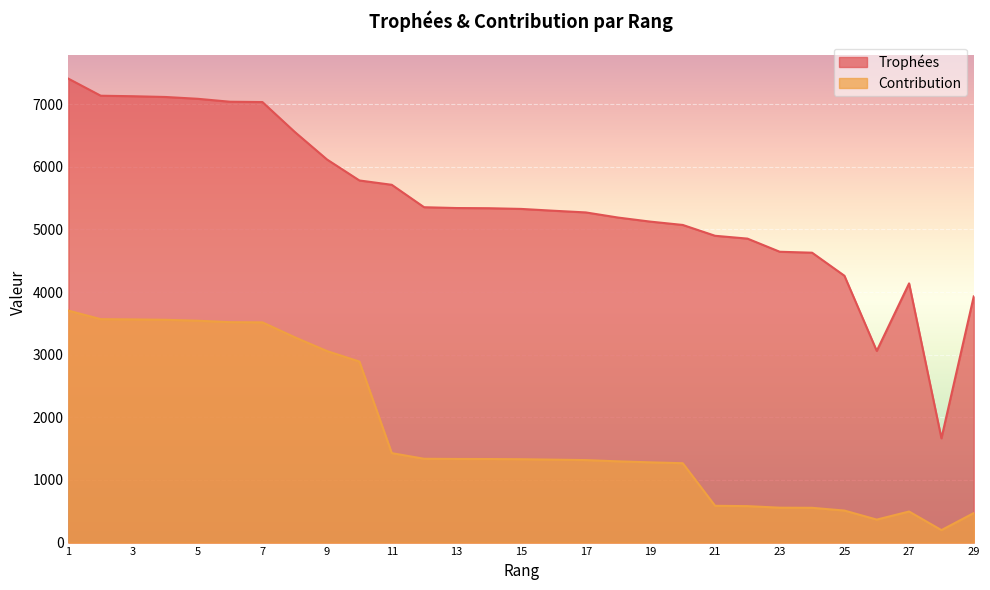

What is the total value across all series at 17?

6588